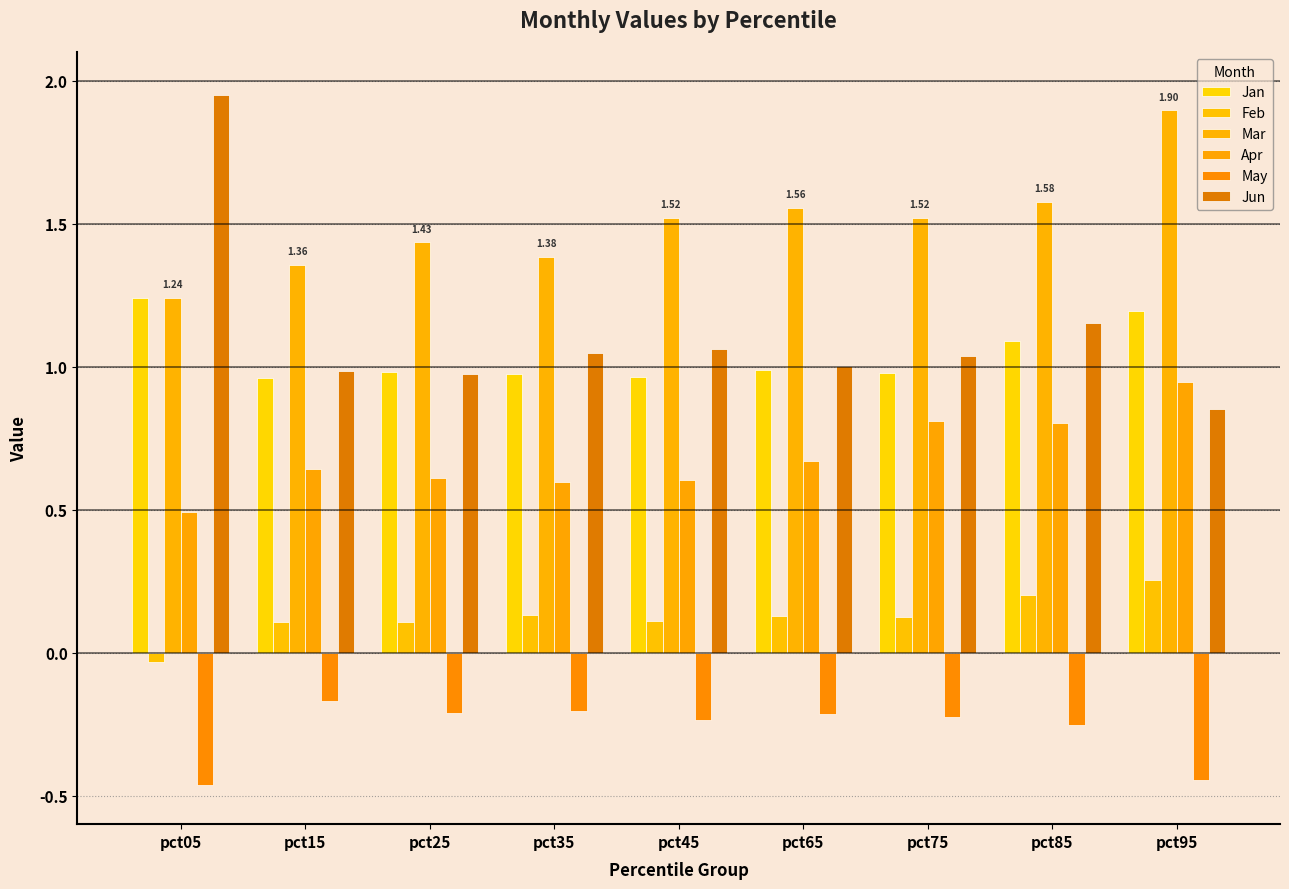

What is the sum of the Jan values at pct35 and pct05?

2.2